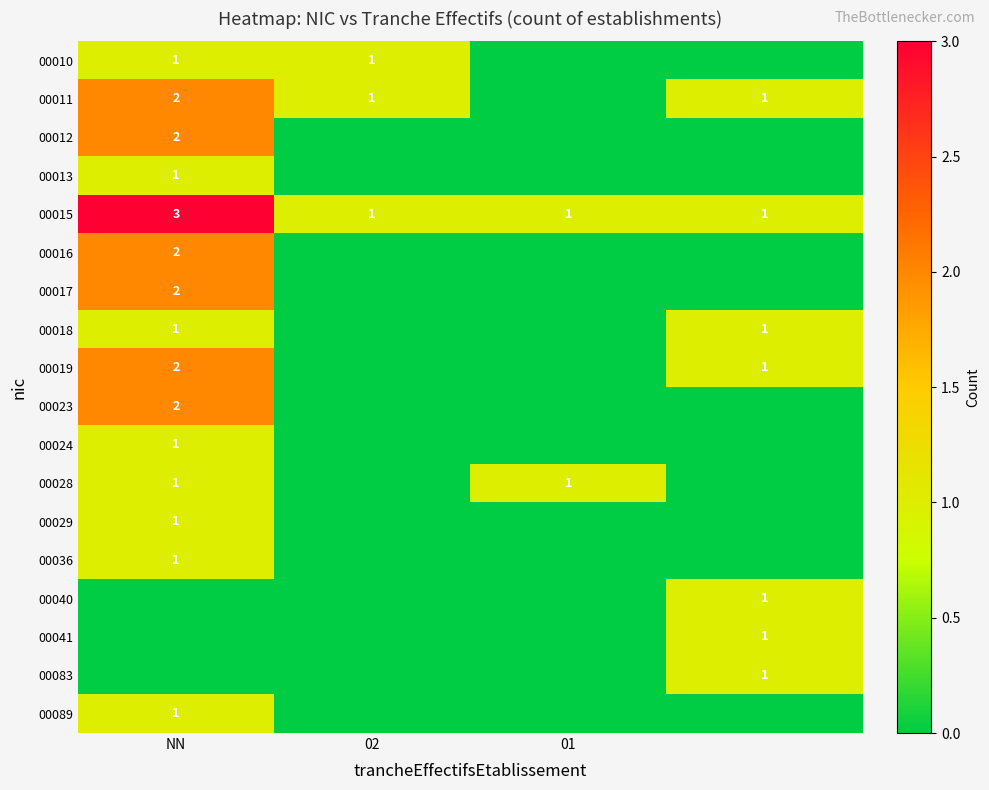

What is the sum of the 00028 values at NN and 01?

2